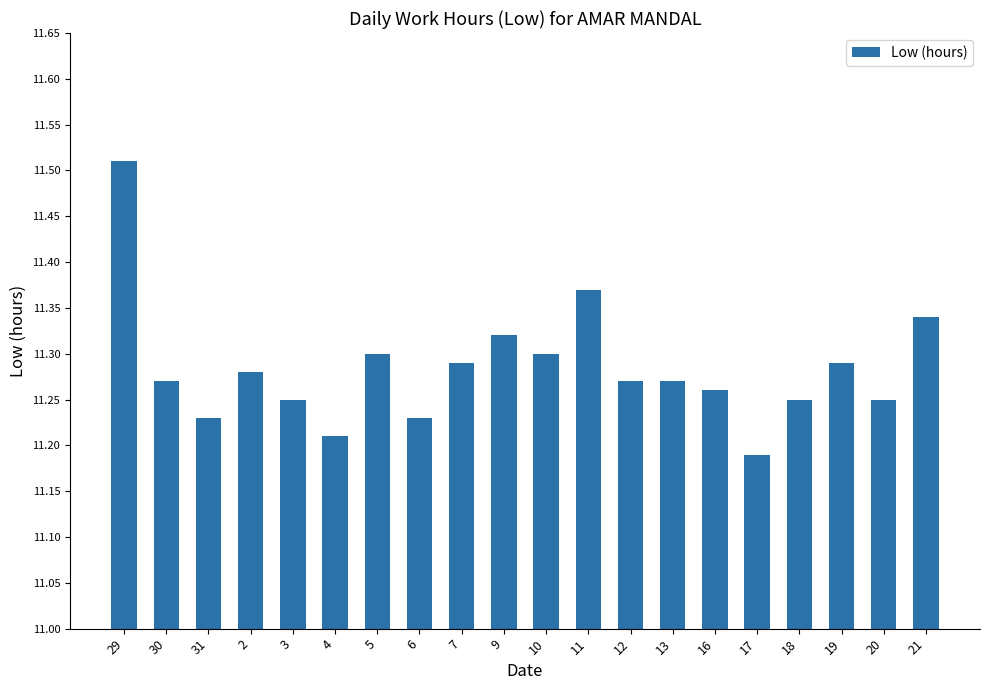

What is the sum of all values?

225.7